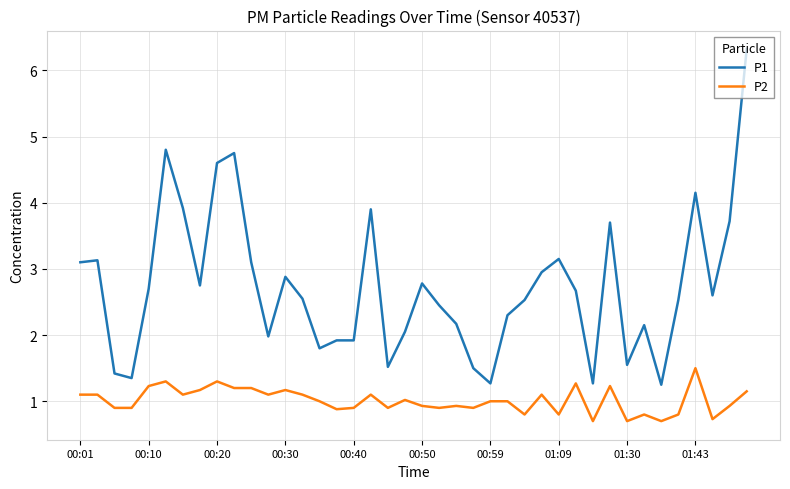

True or false: P1 and P2 intersect in this chart.

False